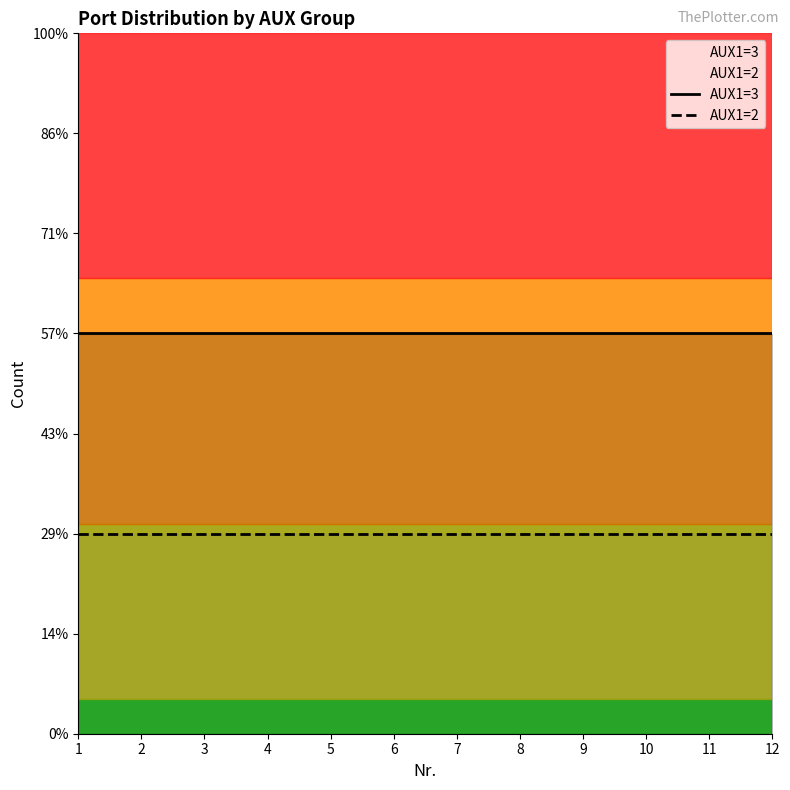

At how many categories does at least one series exceed 1?

12